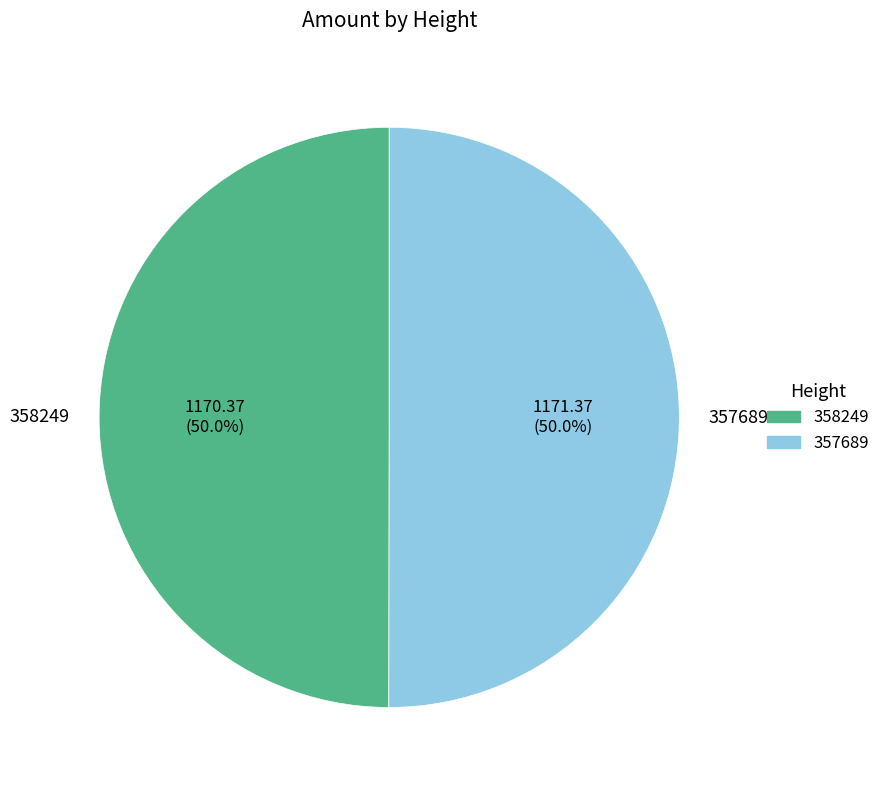

Is it true that 358249 is 61% of the pie?

False